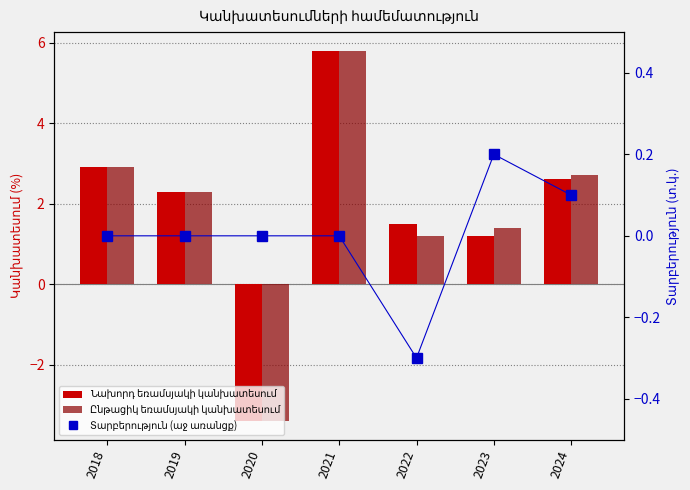

What is the minimum value for Տարբերություն (աջ առանցք)?

-0.3